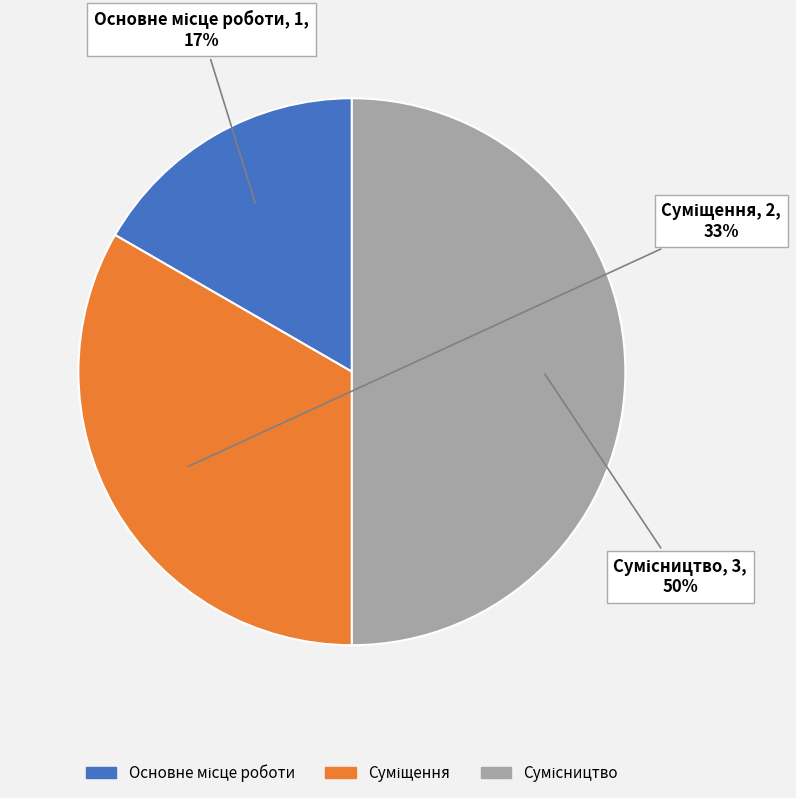

To the nearest percent, what is the difference between the largest and smallest slice percentages?

33%